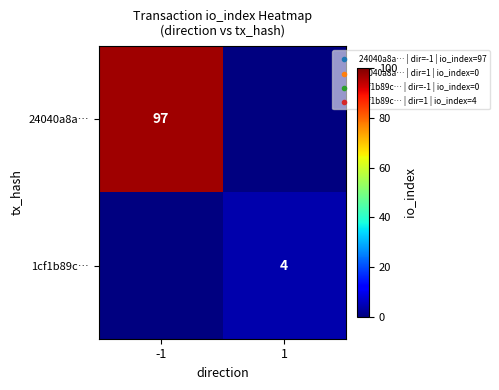

Count the number of data series in this chart.

2